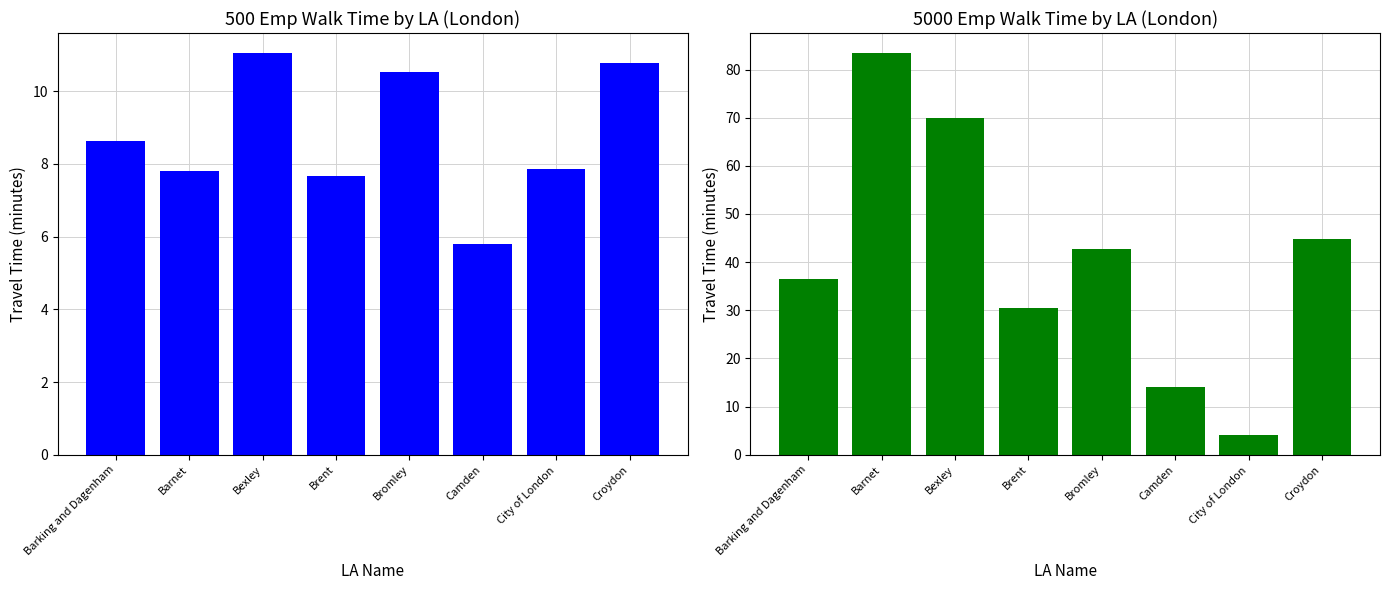

At how many categories does at least one series exceed 10?

7